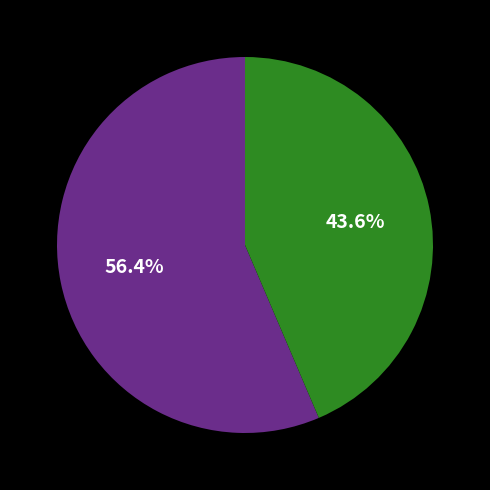

Is there a majority slice in this chart?

Yes